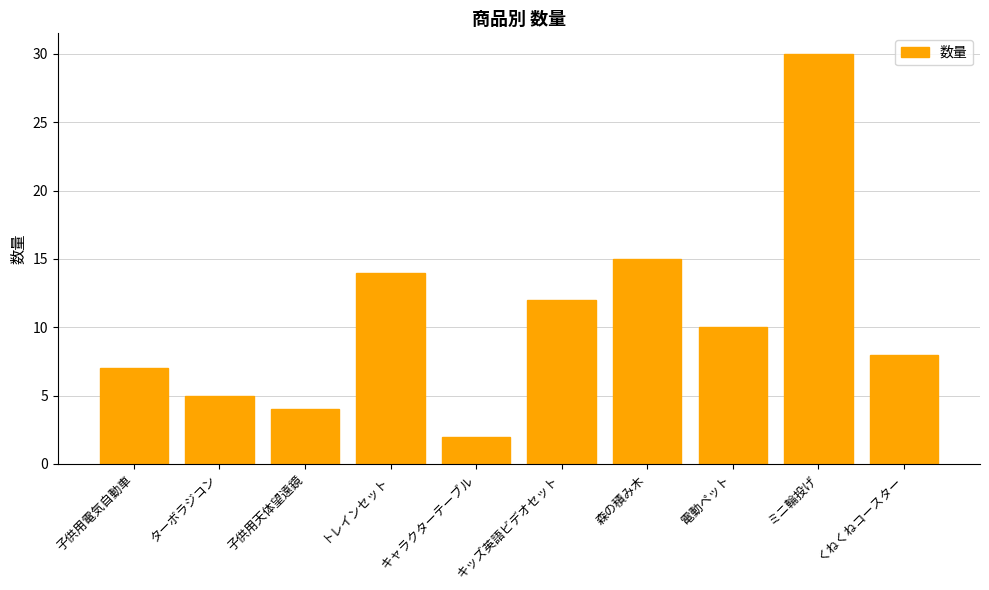

List the labels in order of value, smallest first.

キャラクターテーブル, 子供用天体望遠鏡, ターボラジコン, 子供用電気自動車, くねくねコースター, 電動ペット, キッズ英語ビデオセット, トレインセット, 森の積み木, ミニ輪投げ